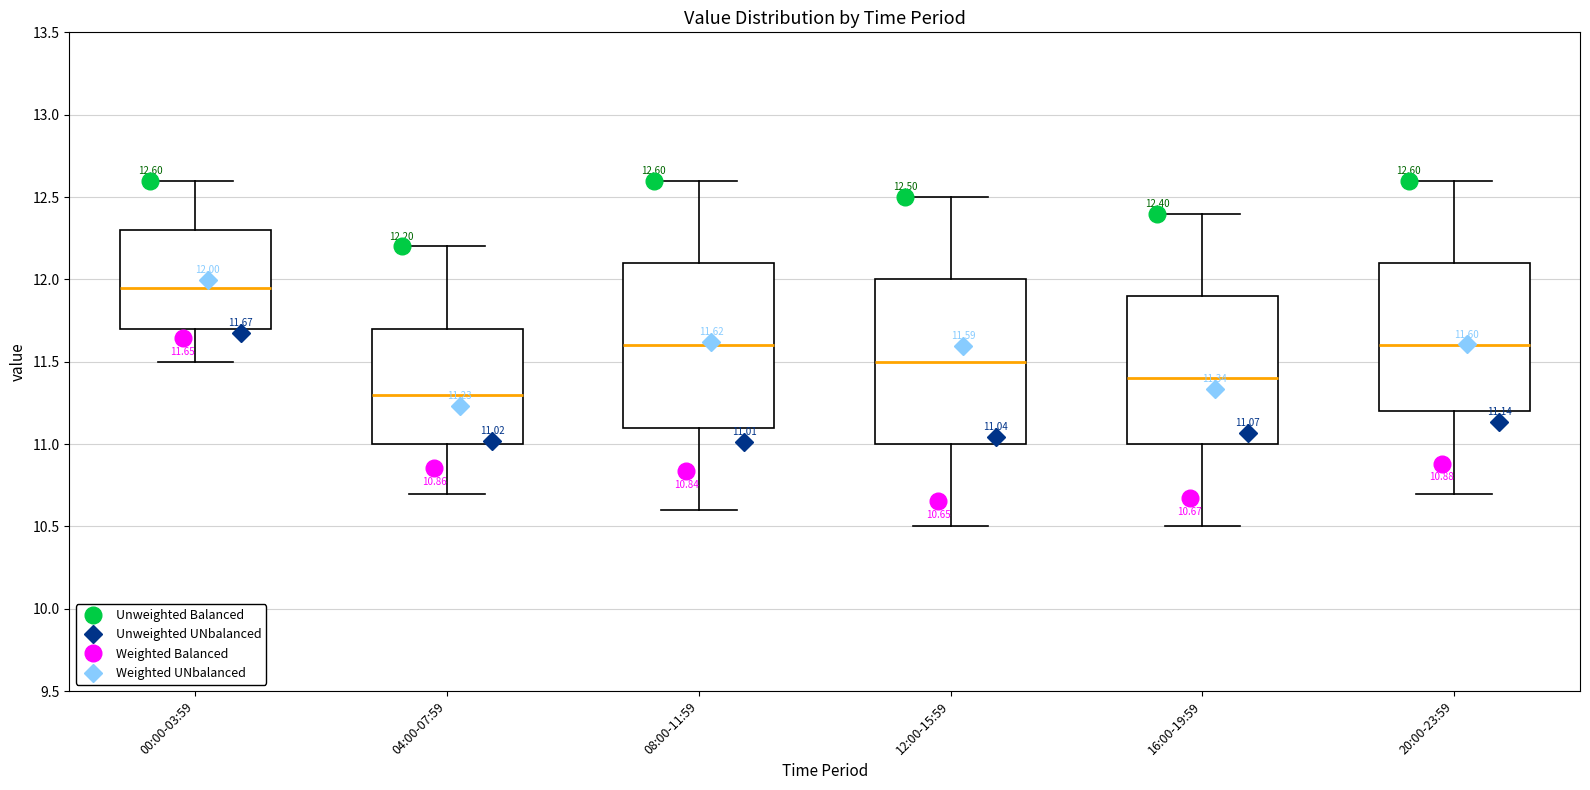

Which box's median line is the lowest?

04:00-07:59